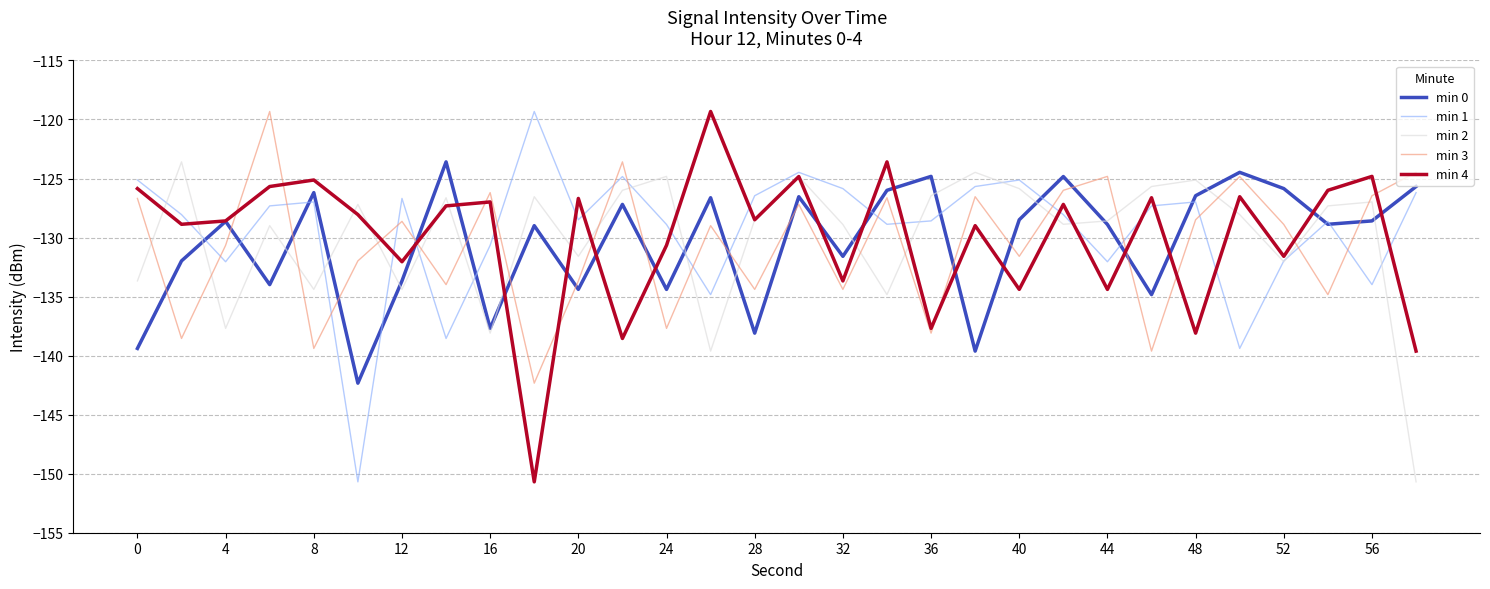

Does the chart display data point markers on the line(s)?

No